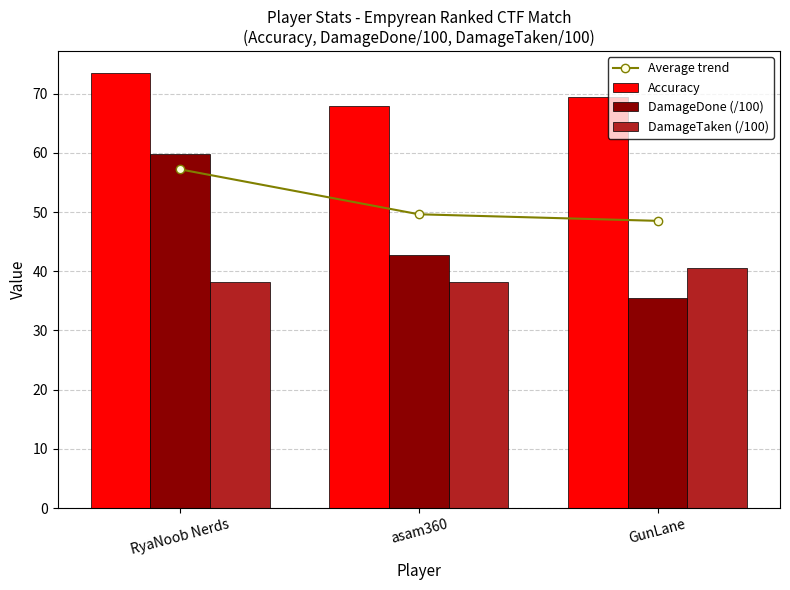

Is it true that Accuracy equals 67.9 at asam360?

True